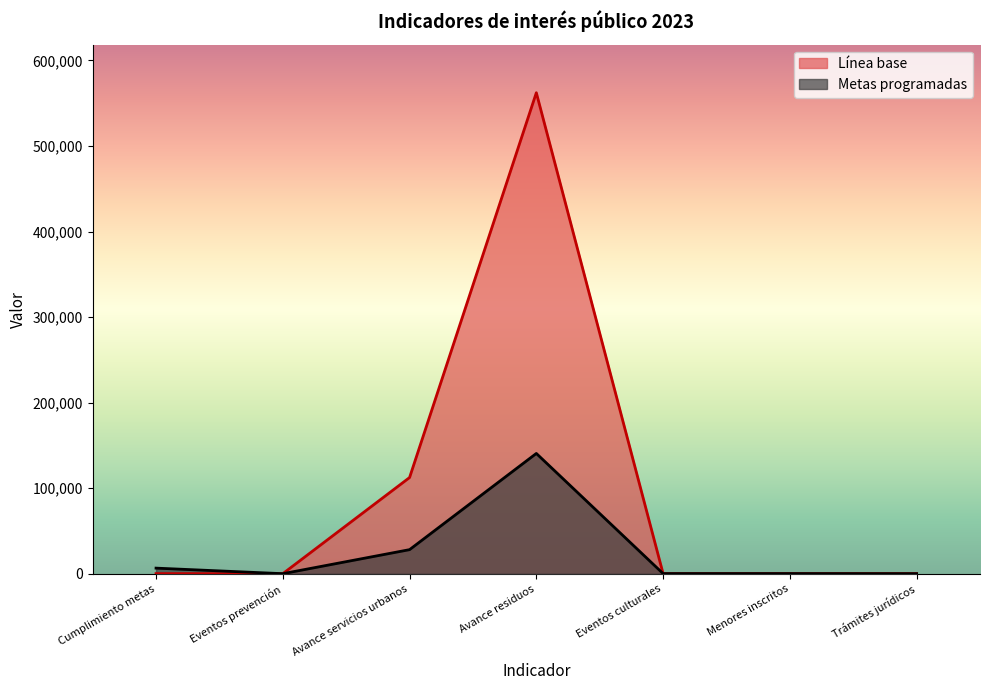

What is the value of the Línea base point at the 6th from the left?

100